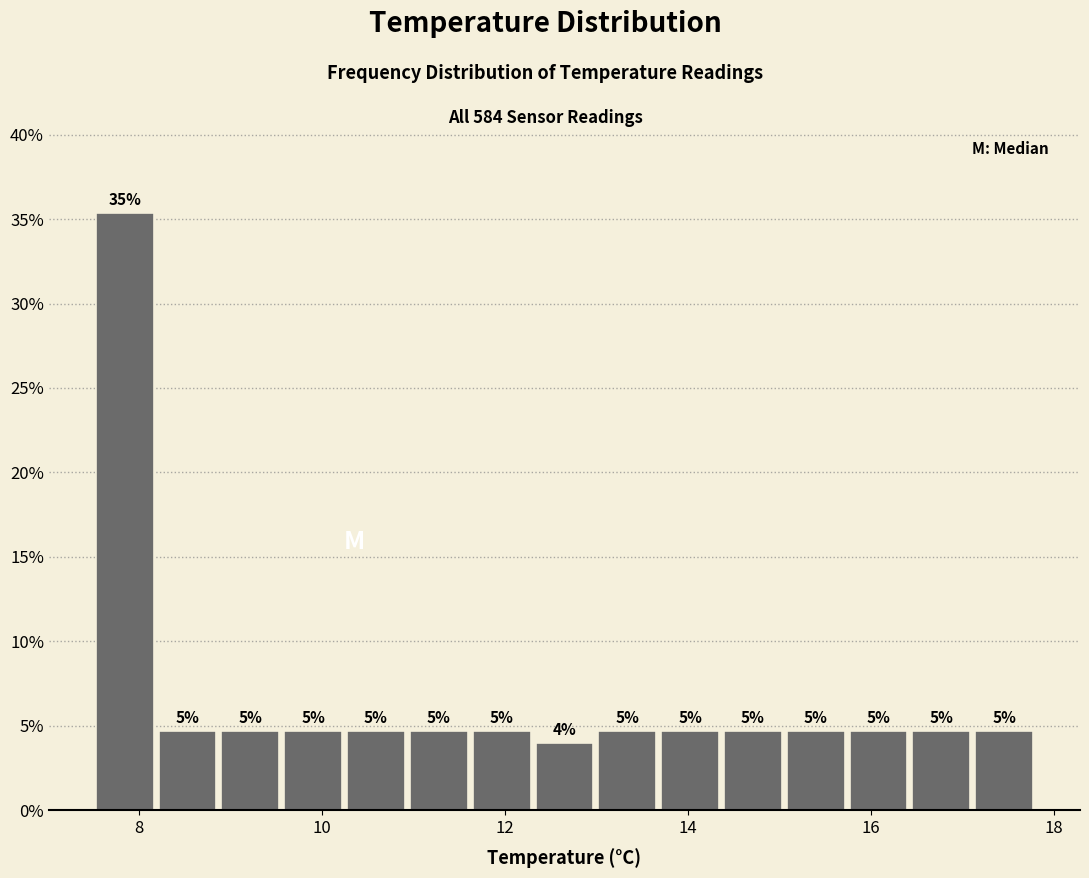

Around what value on the x-axis is the tallest bar? Give the approximate position of its centre, as read against the axis.

7.8